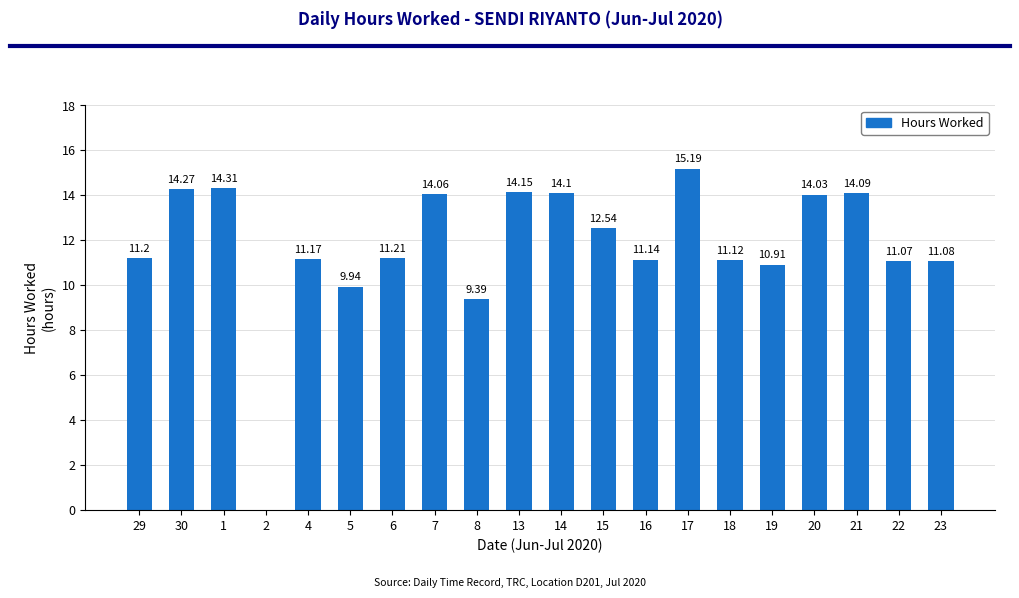

Count the number of data series in this chart.

1